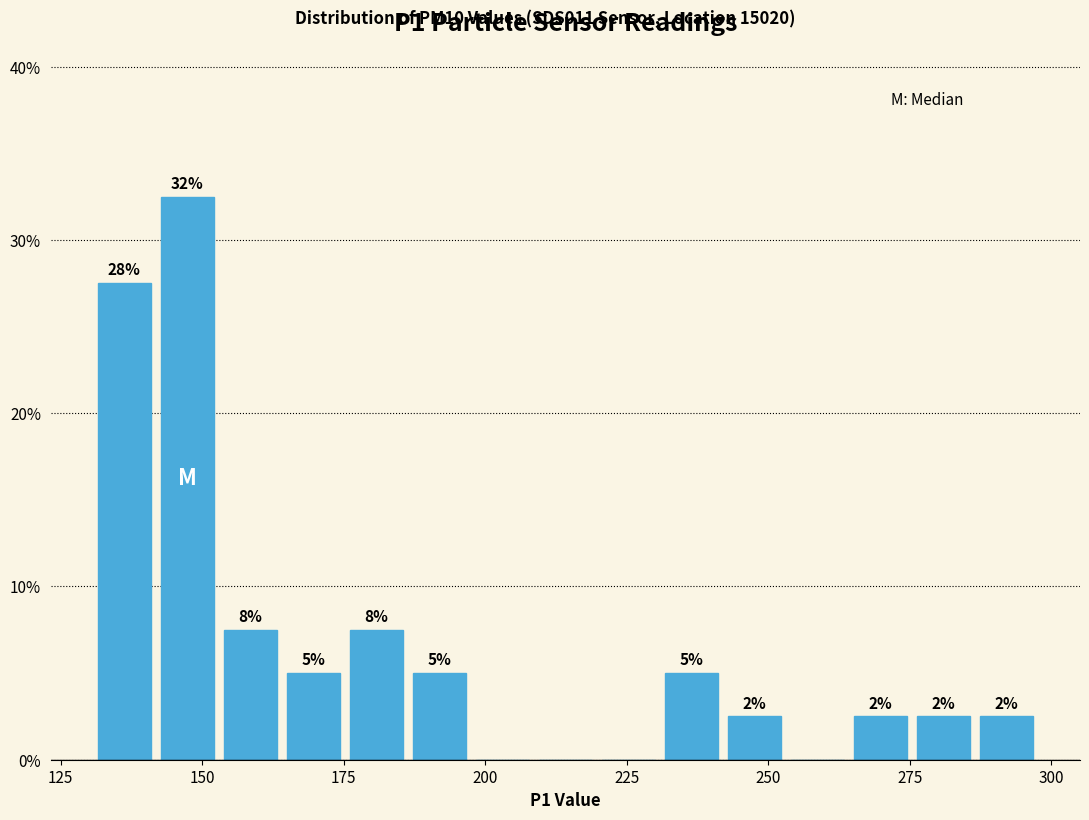

Read against the x-axis, roughly where is the centre of the tallest bar?

145